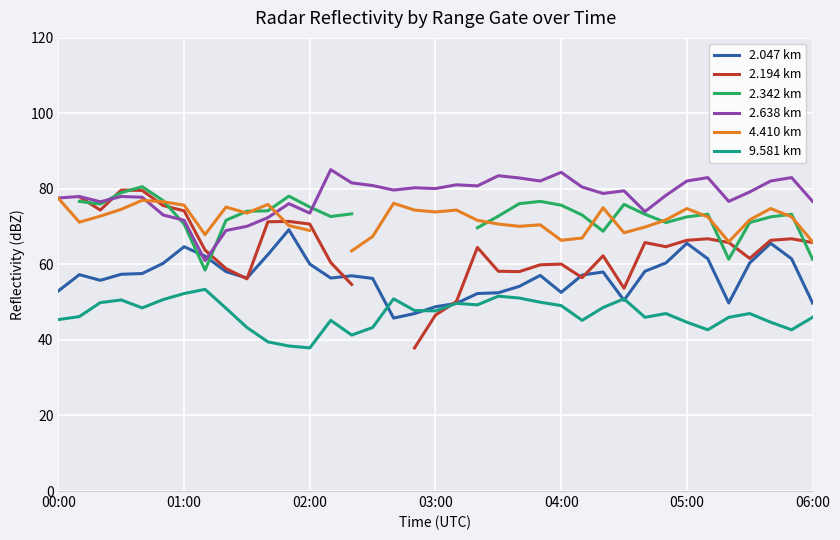

True or false: 4.410 km has more than 1 interior local peaks.

True